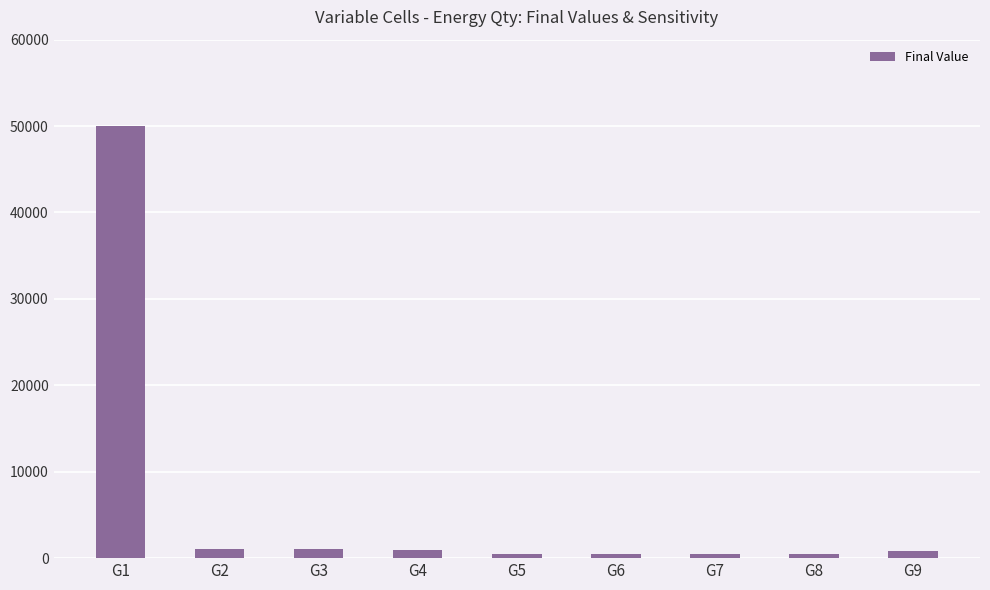

At which label does the data first exceed 795?

G1